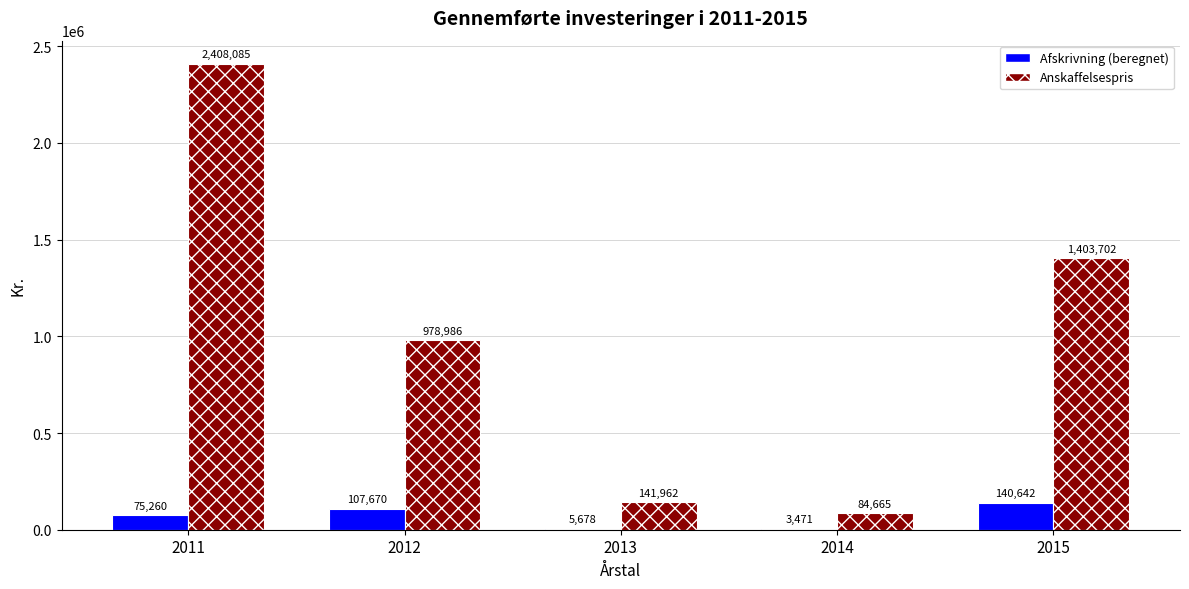

Is the value of Afskrivning (beregnet) at 2013 greater than the value of Anskaffelsespris at 2013?

No